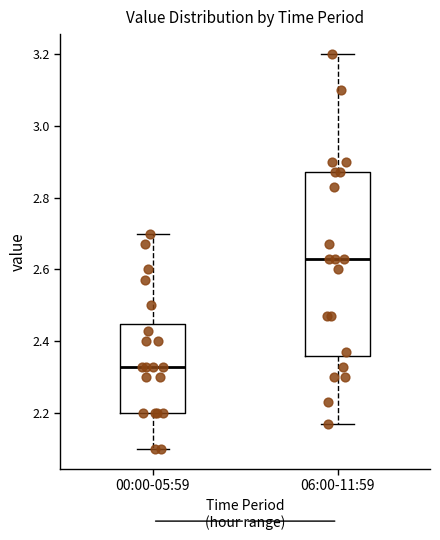

Which box is the tallest, from its lower edge to its upper edge?

06:00-11:59